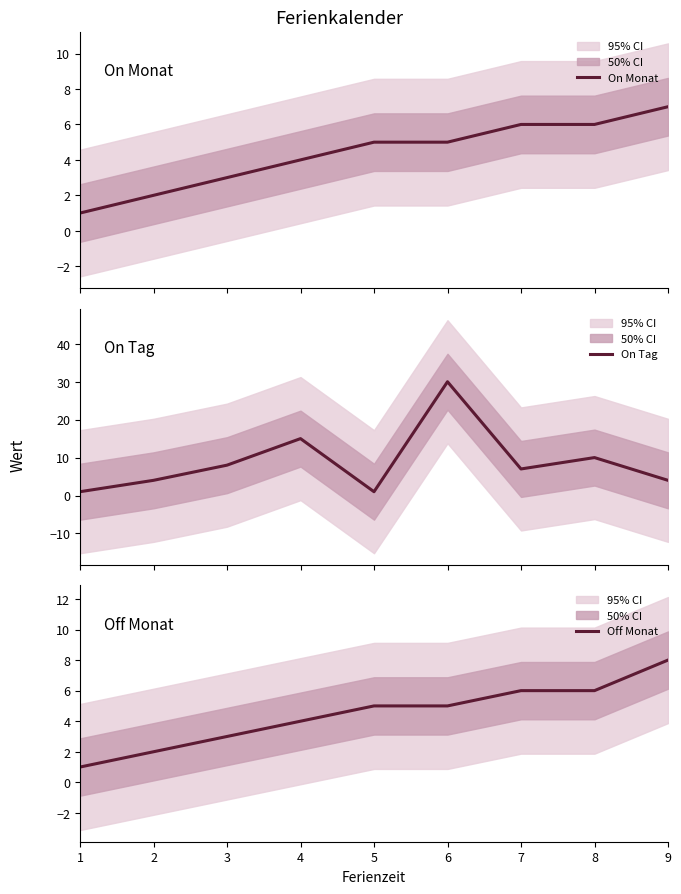

What is the value of the Off Monat point at the 2nd from the left?

2